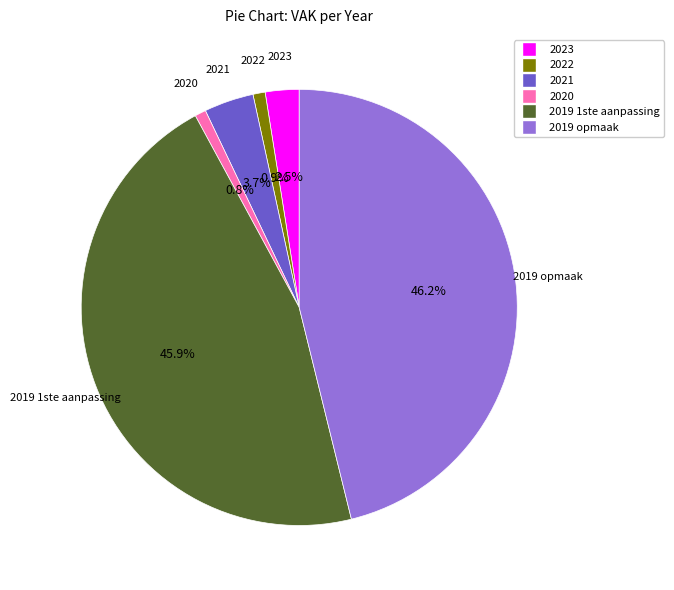

Between 2019 opmaak and 2022, which is larger?

2019 opmaak